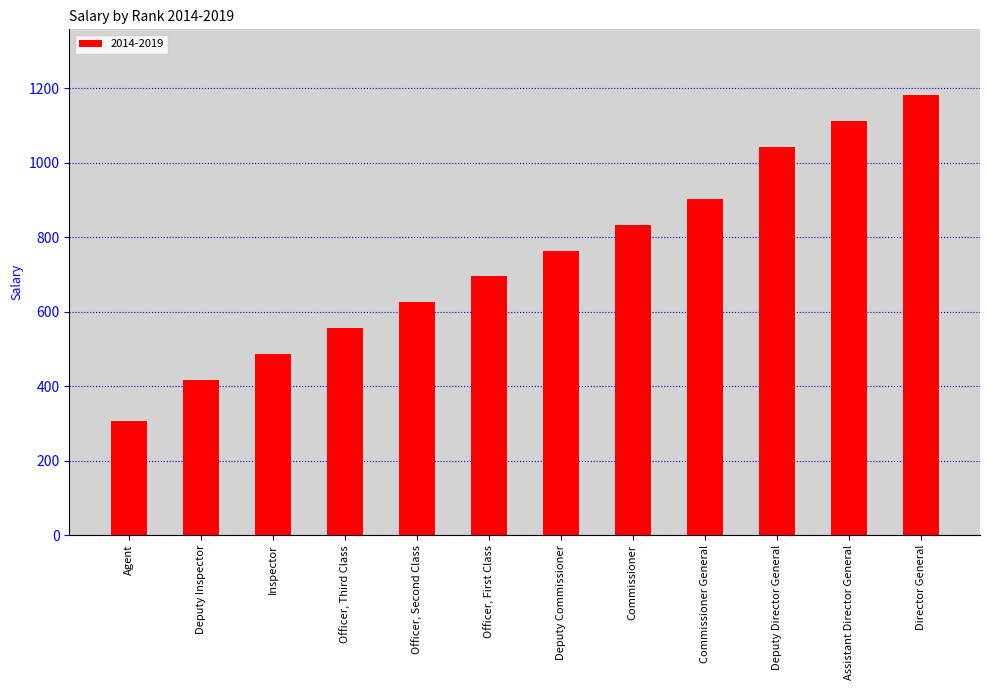

What is the label of the 12th bar from the left?

Director General